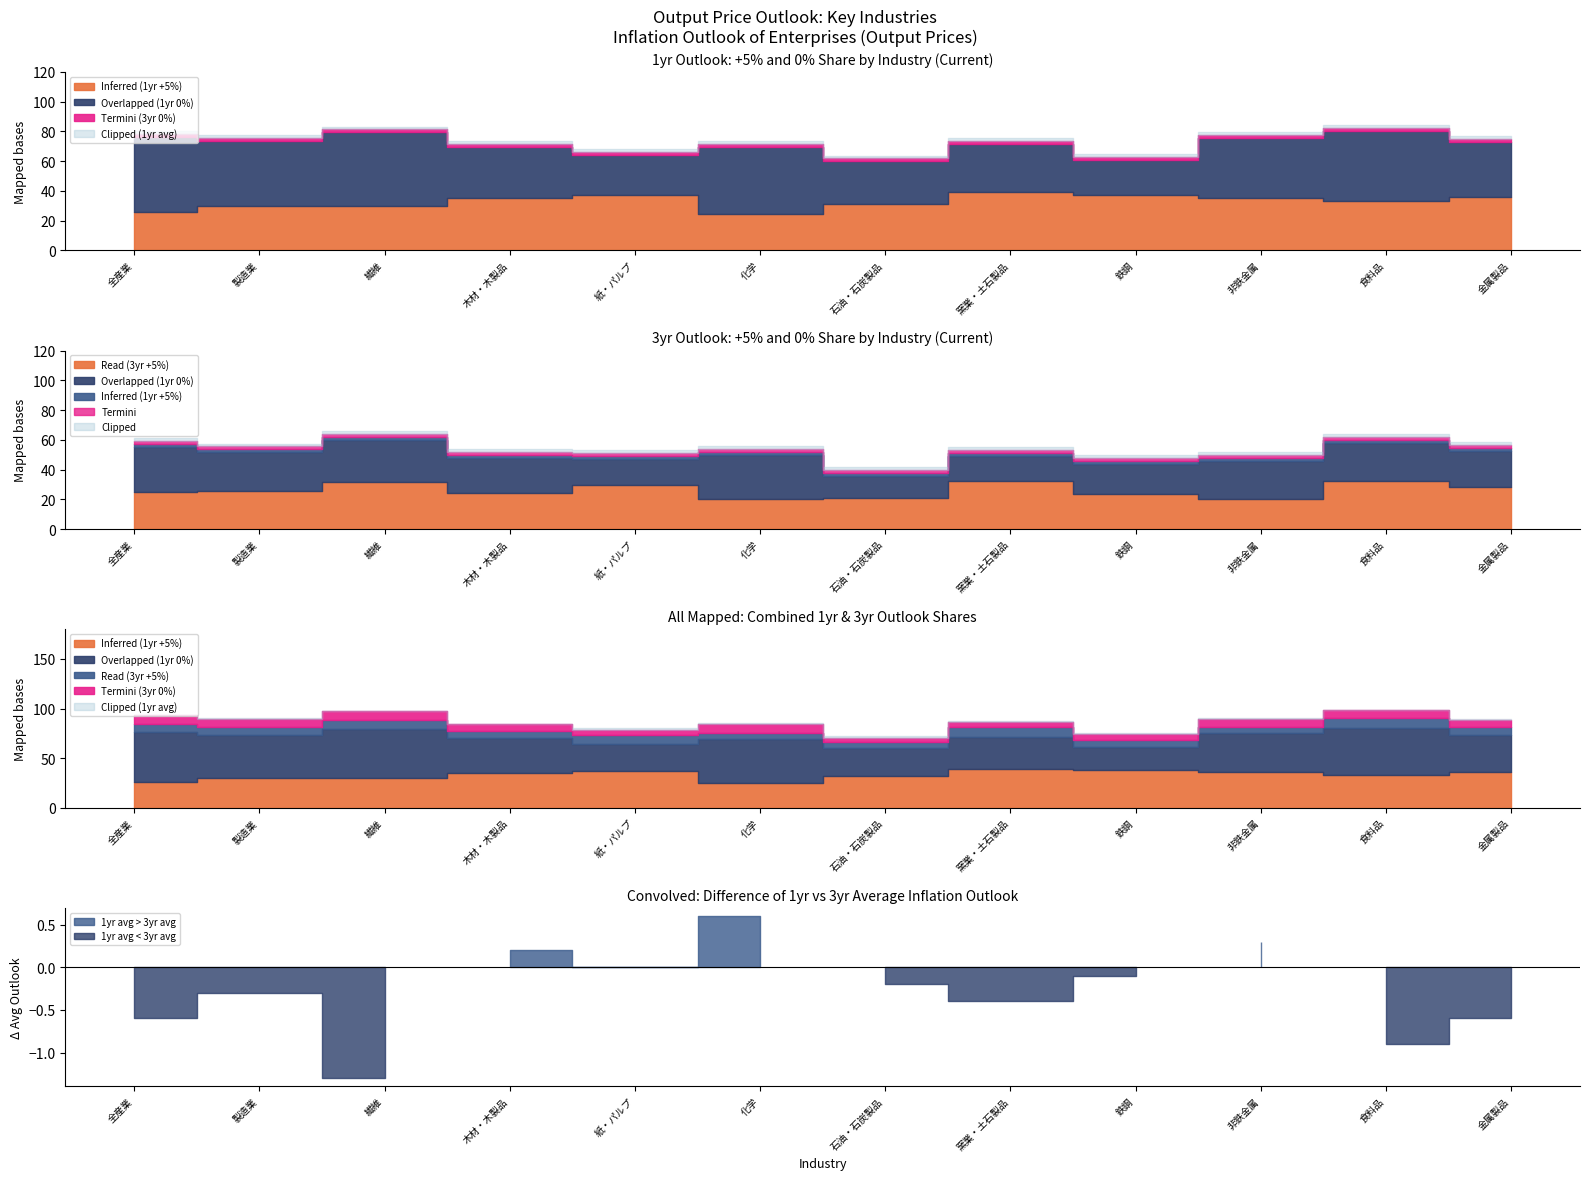

True or false: Overlapped (1yr 0%) and Termini (3yr 0%) cross at least once.

False